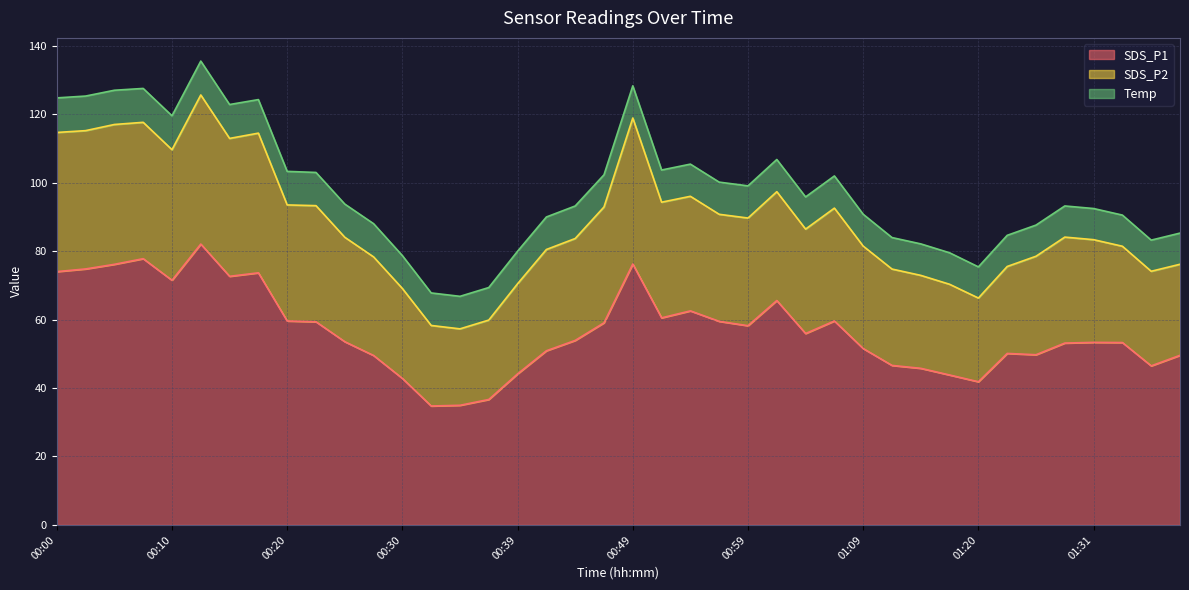

How many lines are shown in the chart?

3